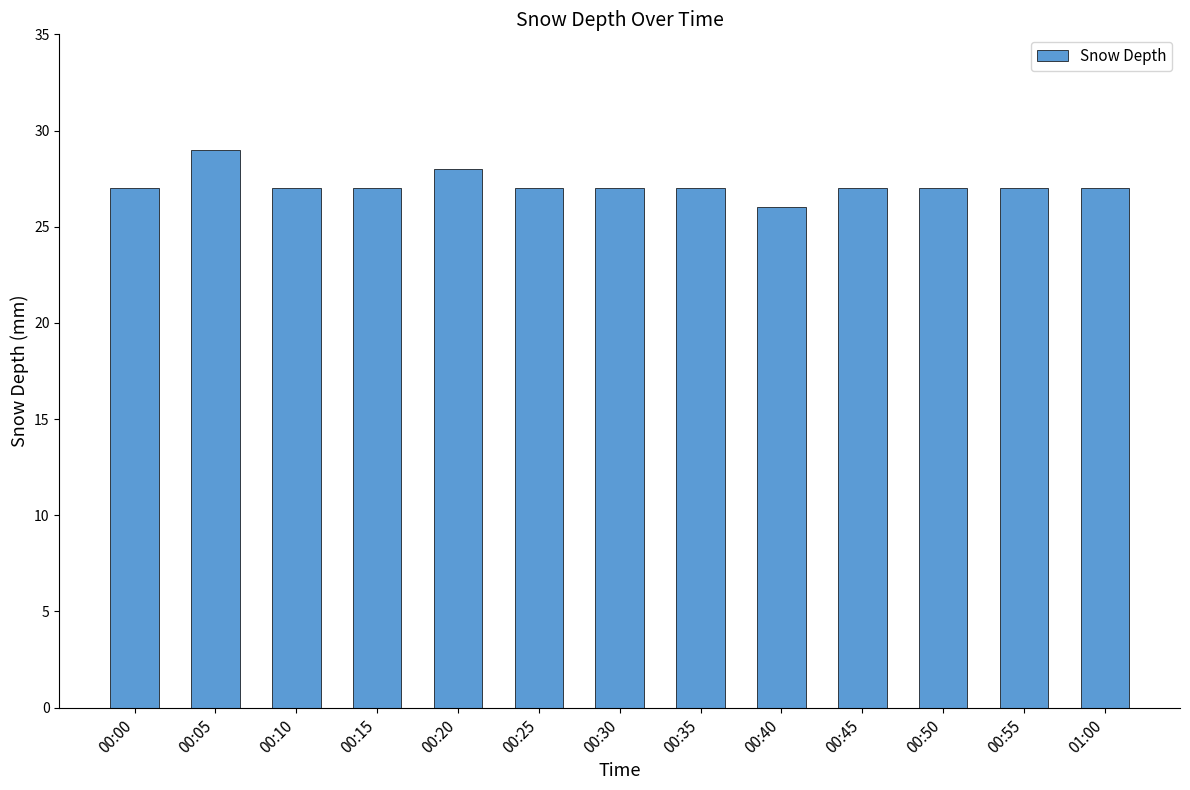

Reading left to right, extract all data points from this chart.

00:00=27	00:05=29	00:10=27	00:15=27	00:20=28	00:25=27	00:30=27	00:35=27	00:40=26	00:45=27	00:50=27	00:55=27	01:00=27